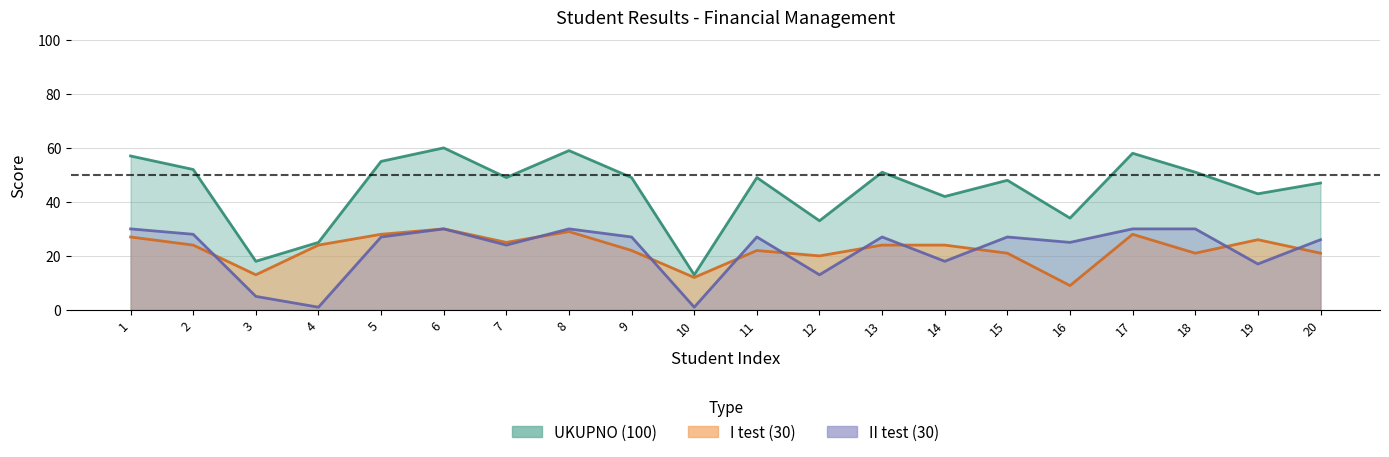

What is the smallest value displayed?

1